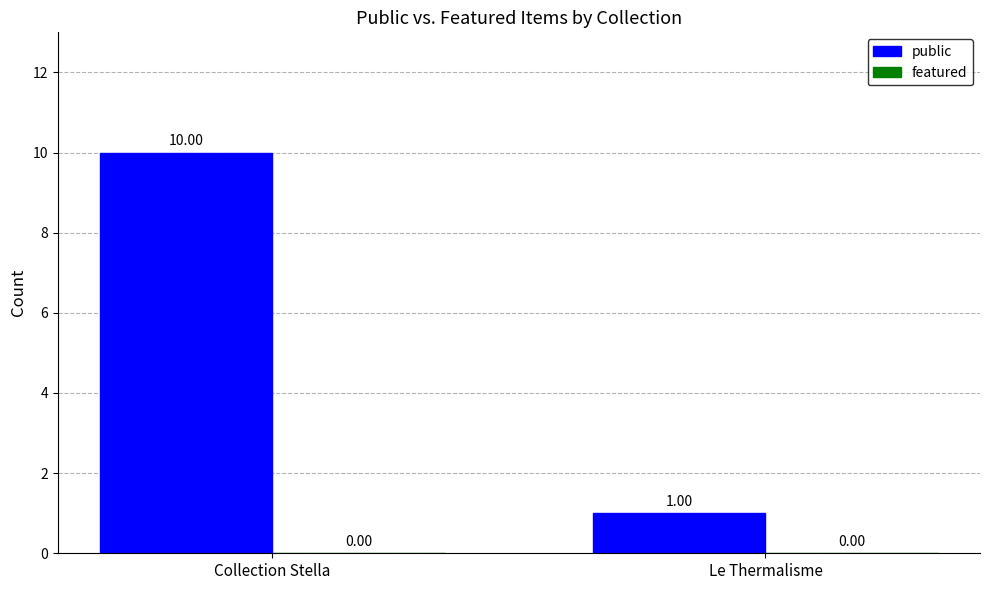

Rank the categories by value from lowest to highest.

Le Thermalisme, Collection Stella